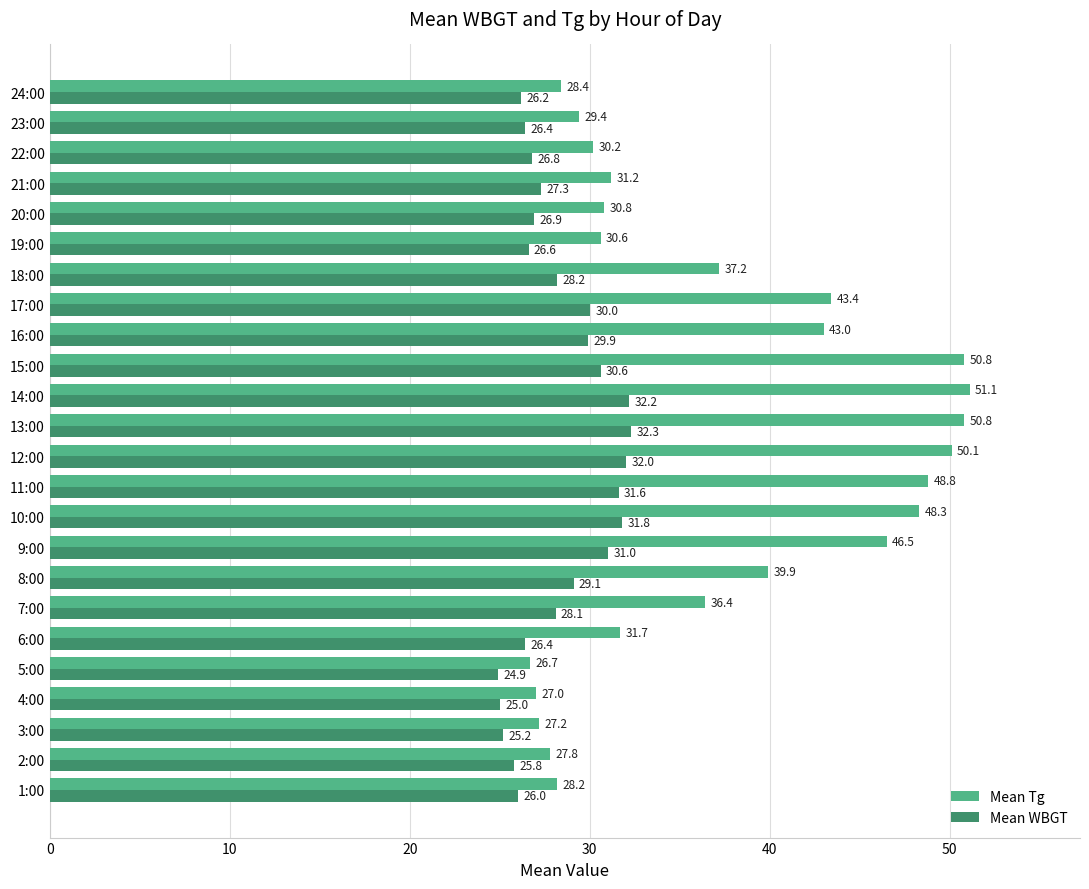

At which label does Mean WBGT reach its minimum?

5:00